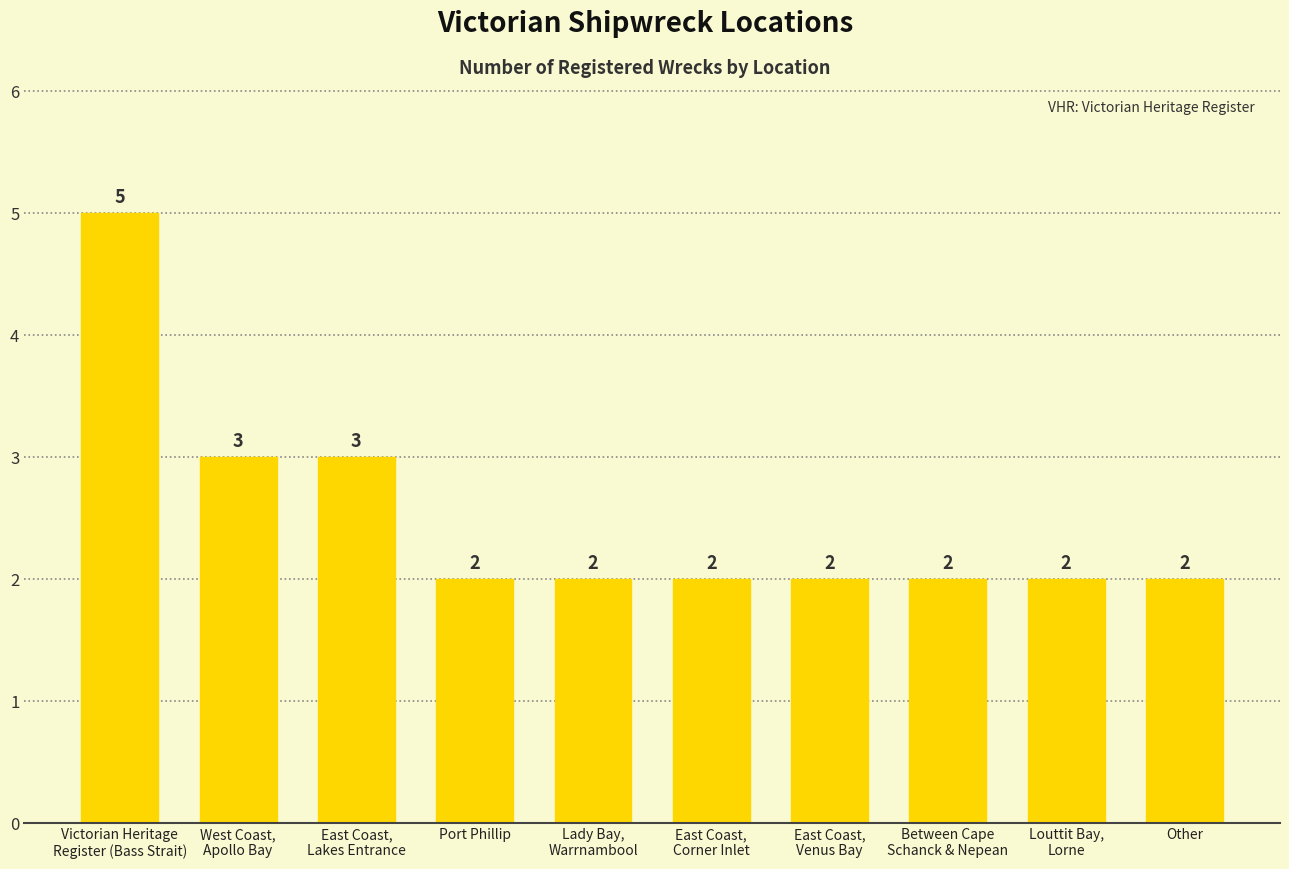

What is the value of the 1st bar from the left?

5